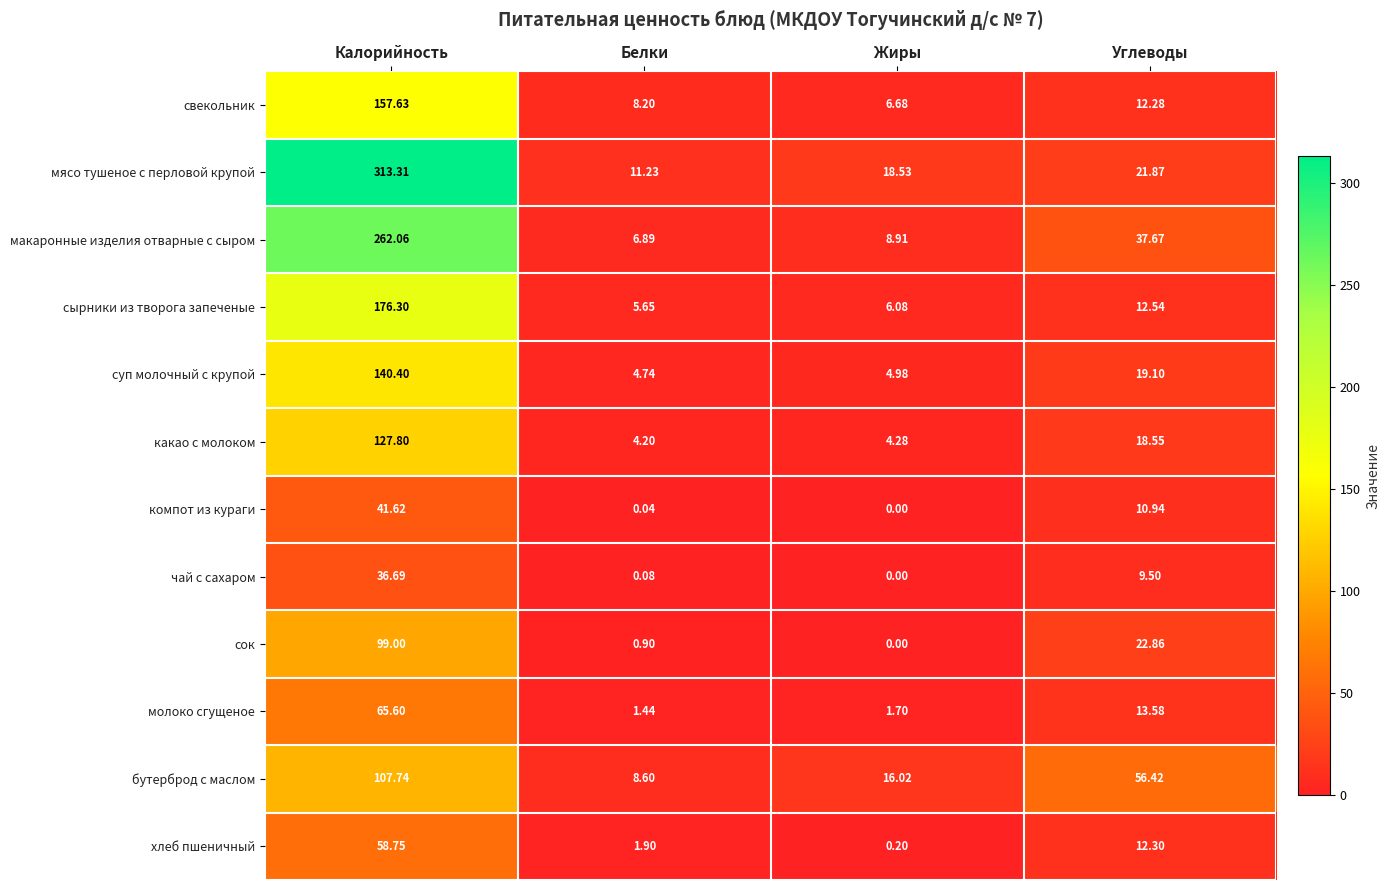

At how many categories does at least one series exceed 8?

4